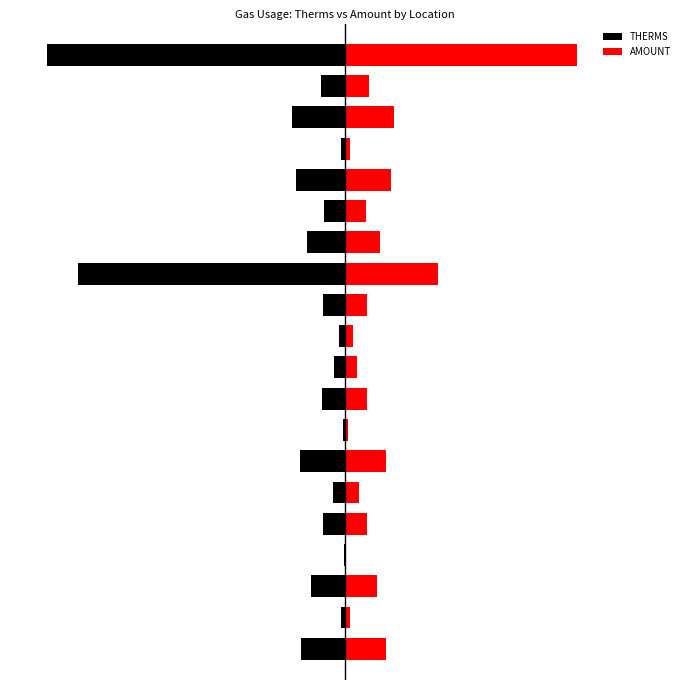

How many data points does each series have?

20